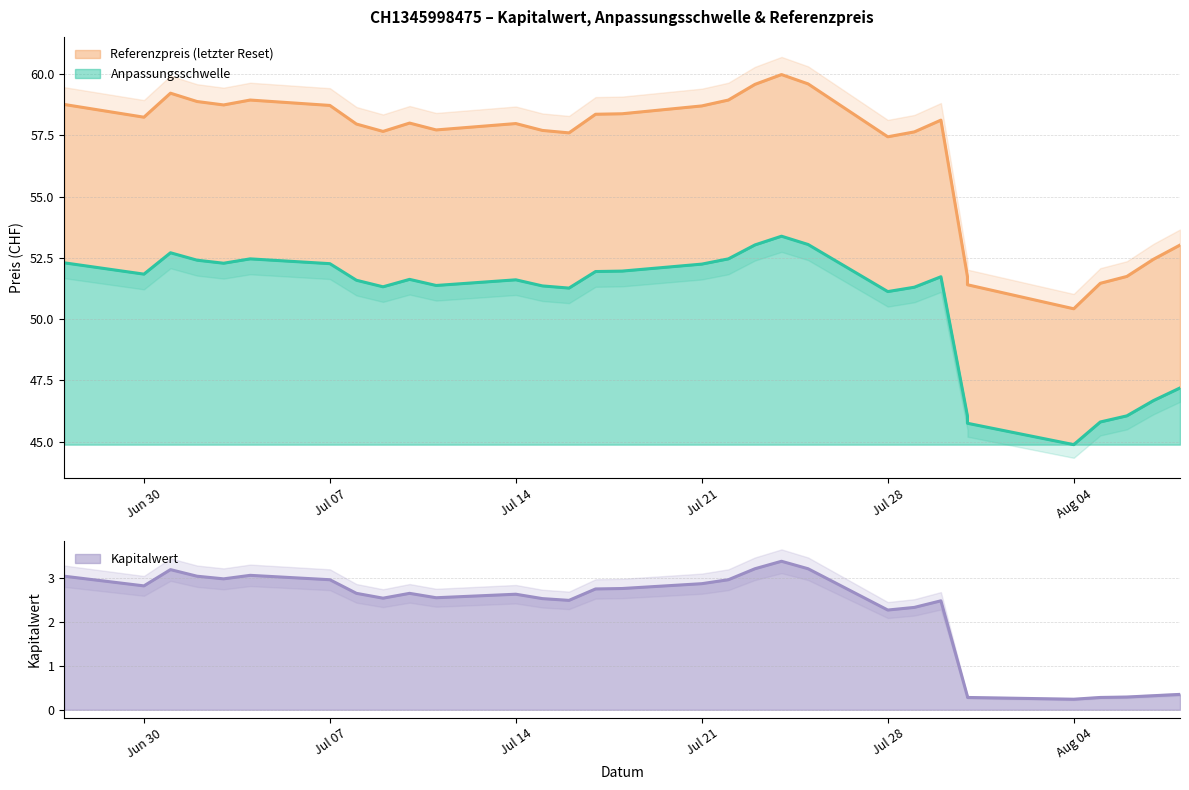

What is the greatest value displayed?

60.0